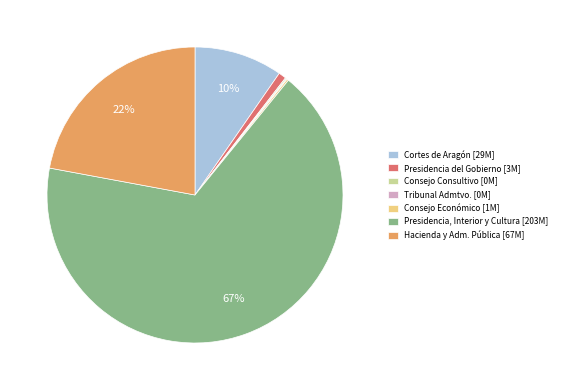

To the nearest percent, what is the average slice percentage?

14%